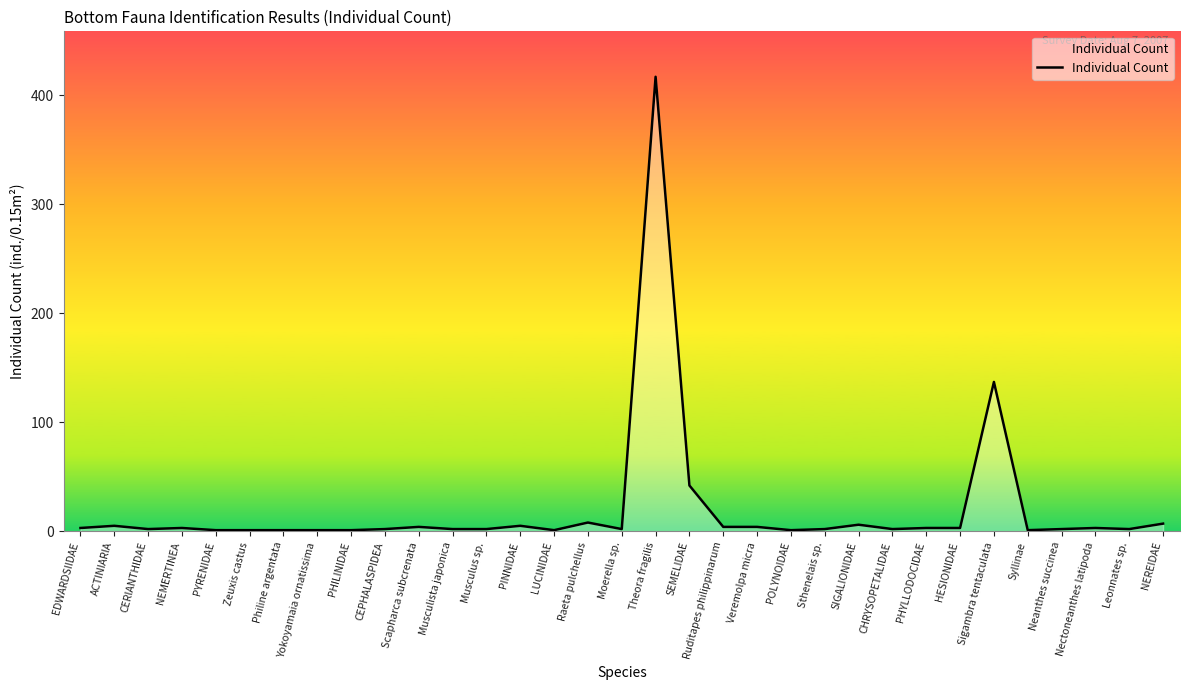

True or false: there are more than 0 points higher than both neighbors.

True